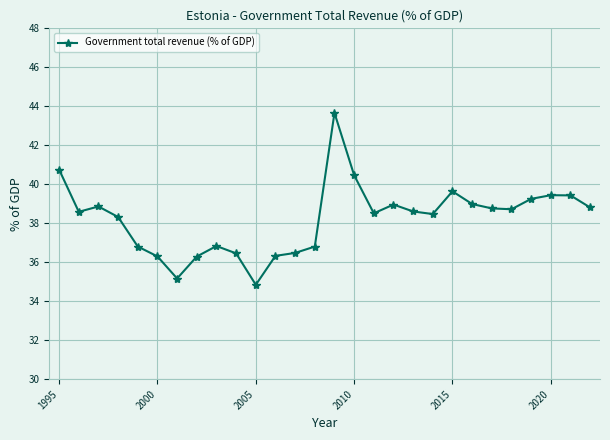

What is the sum of all values?

1070.5